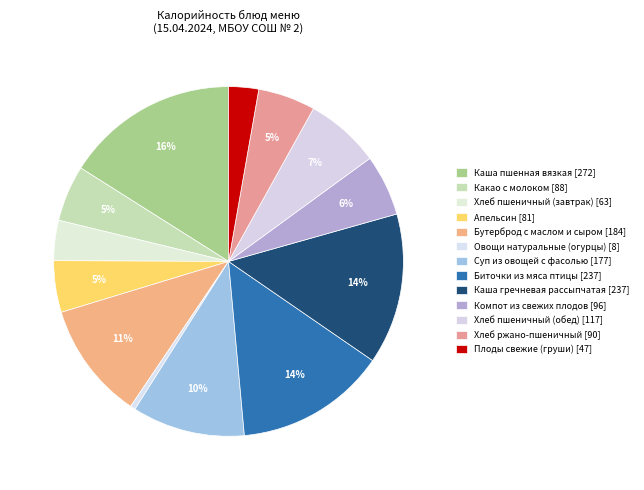

Count the number of slices in the pie.

13